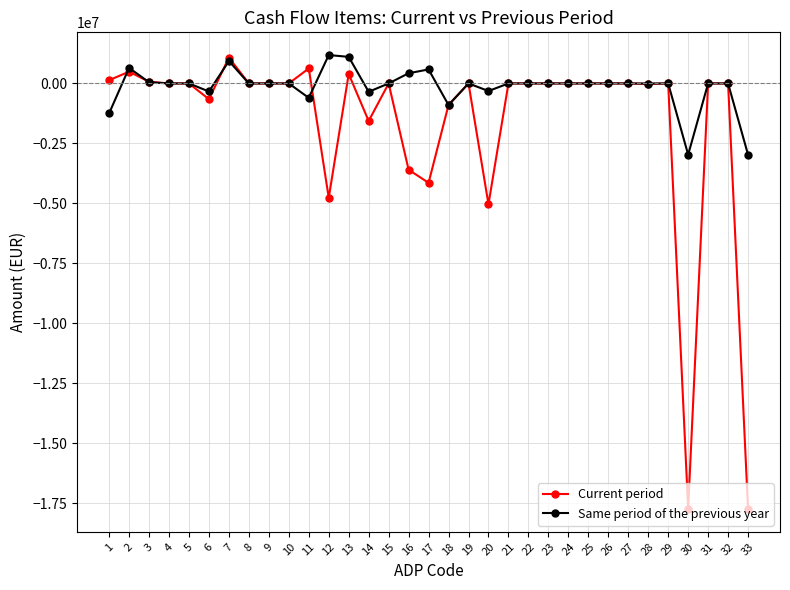

Rank the series by their average value, from lowest to highest.

Current period, Same period of the previous year